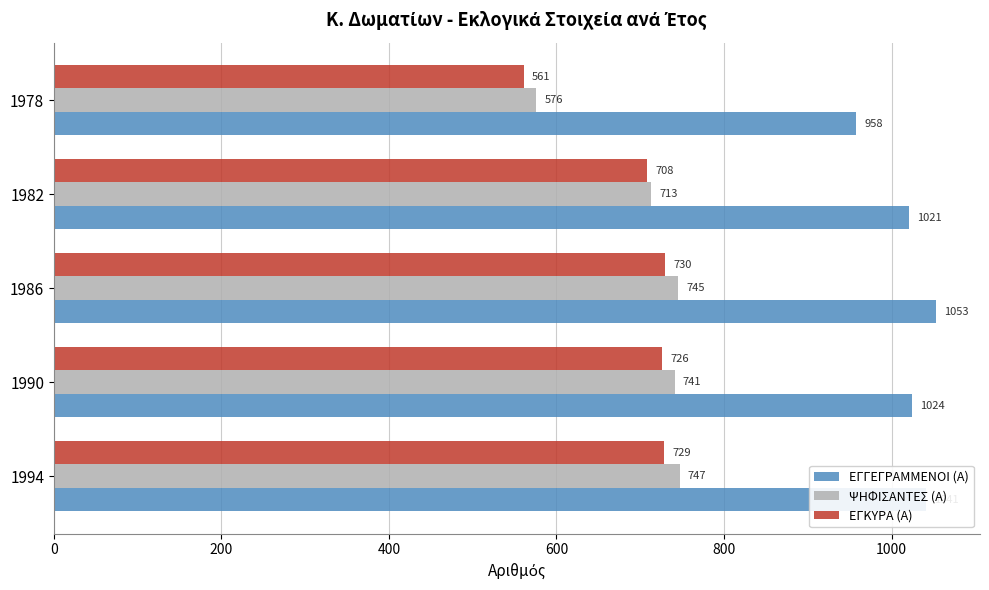

At how many categories does at least one series exceed 896?

5